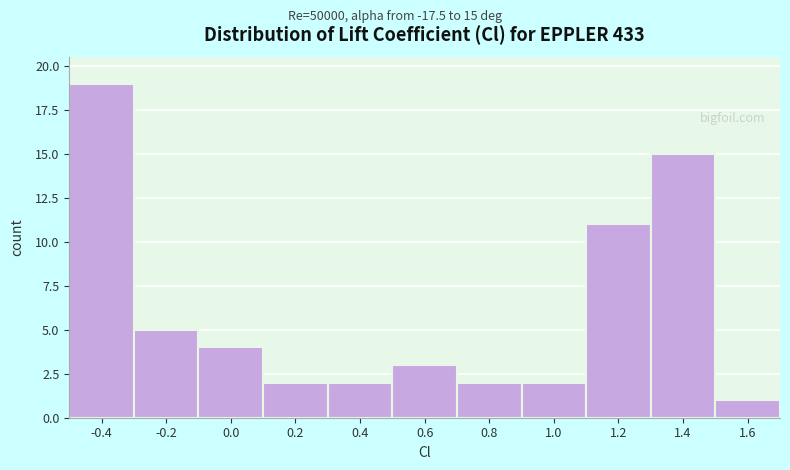

Reading right to left, what are all the values shown in this chart?

1.6=1	1.4=15	1.2=11	1.0=2	0.8=2	0.6=3	0.4=2	0.2=2	0.0=4	-0.2=5	-0.4=19